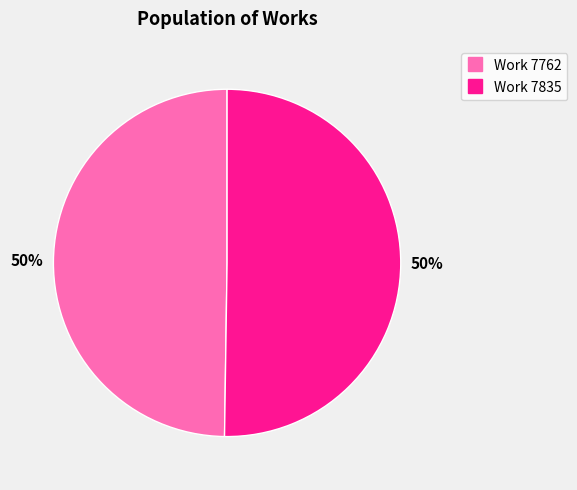

To the nearest percent, what percentage of the pie is Work 7762?

50%